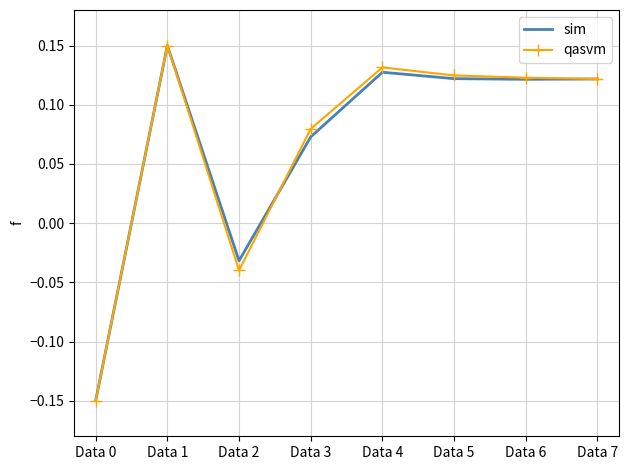

At which label is sim closest to 0?

Data 2